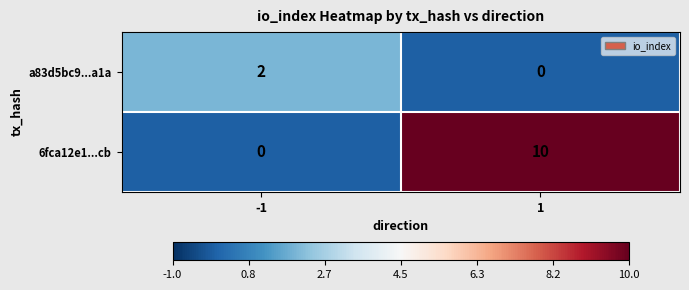

At how many categories does at least one series exceed 8?

1